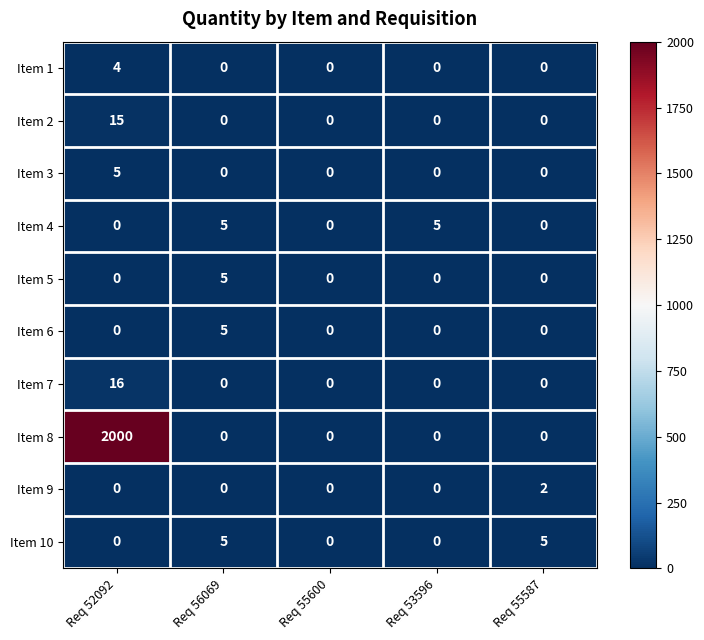

Which series has the largest range (max minus min)?

Item 8